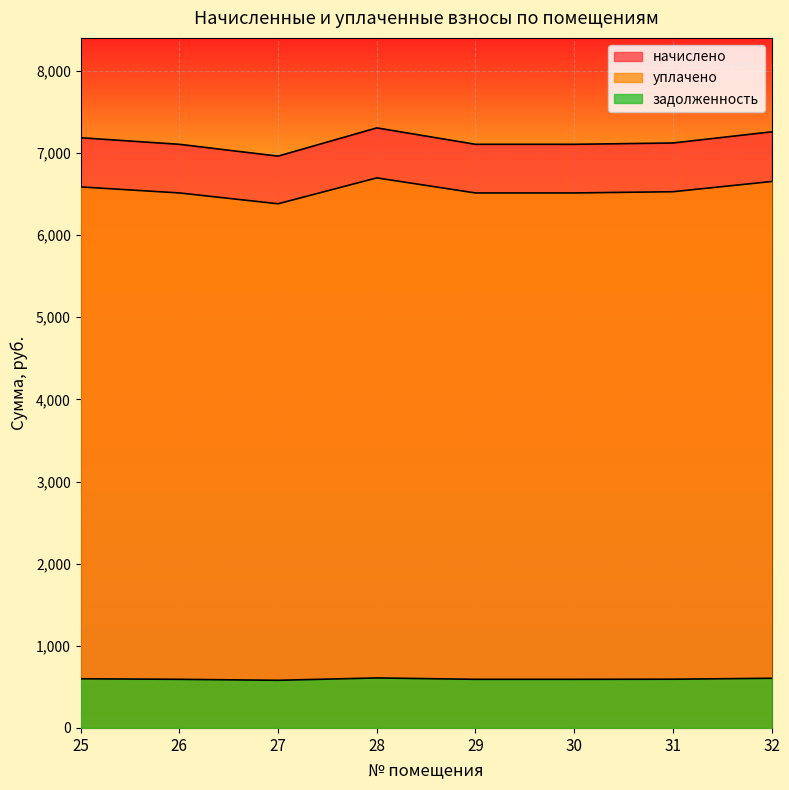

Does the chart display data point markers on the line(s)?

No